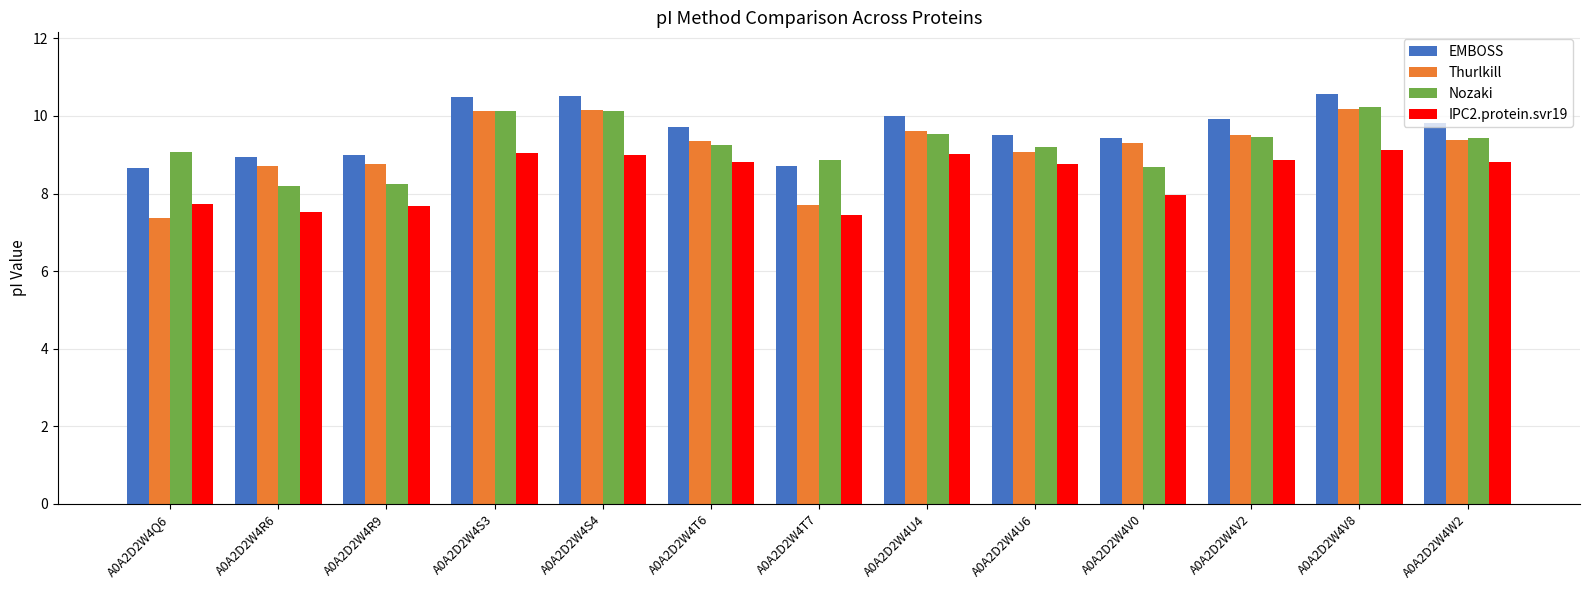

At which label is IPC2.protein.svr19 closest to 8?

A0A2D2W4V0